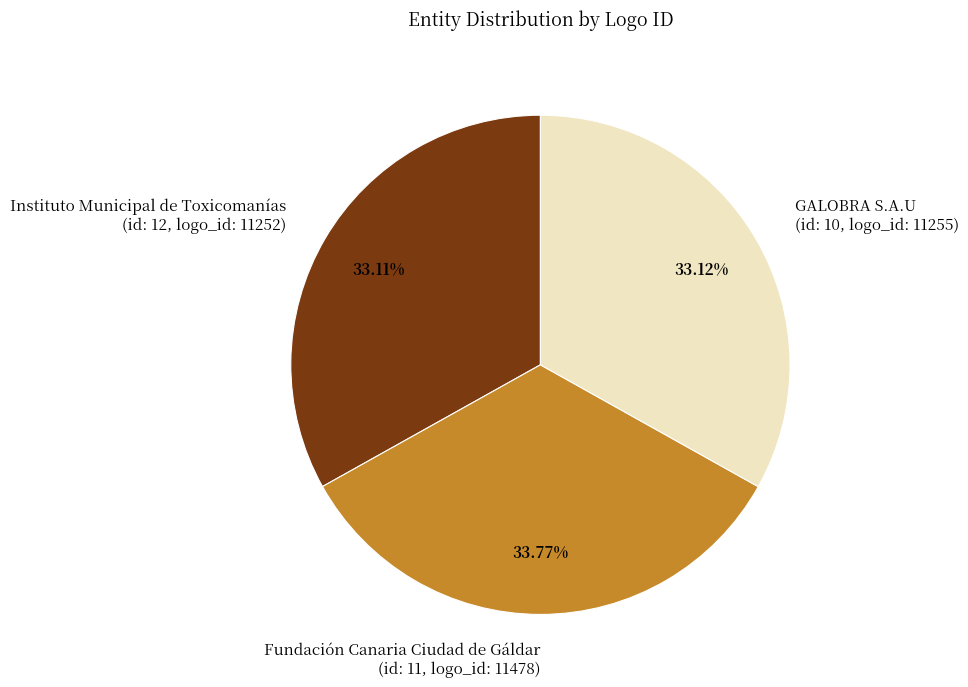

Is there any slice that represents more than half of the pie?

No